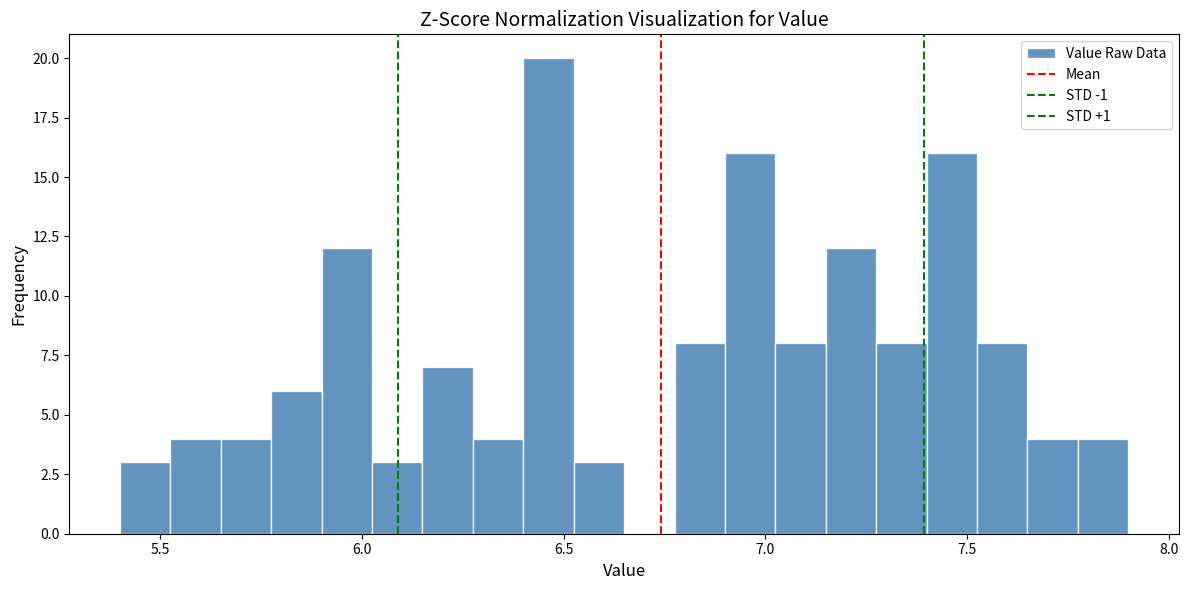

Around what value on the x-axis is the tallest bar? Give the approximate position of its centre, as read against the axis.

6.45